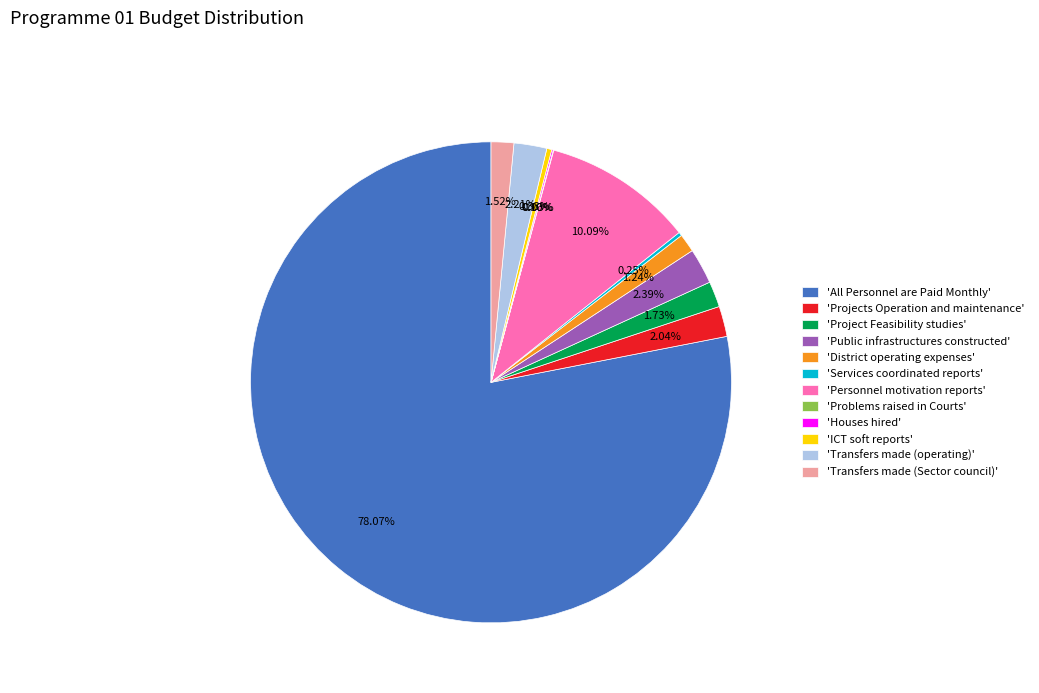

What is the majority slice?

'All Personnel are Paid Monthly'